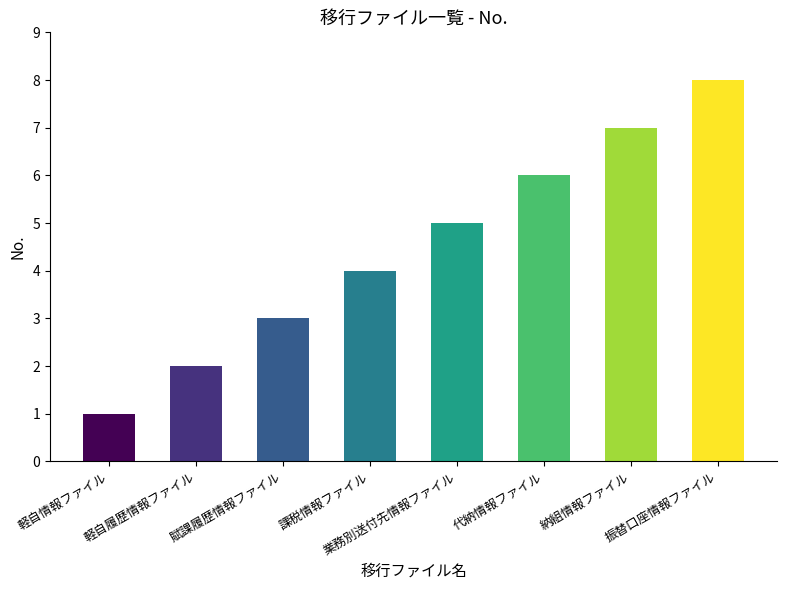

At which category does the chart reach its peak across all series?

振替口座情報ファイル